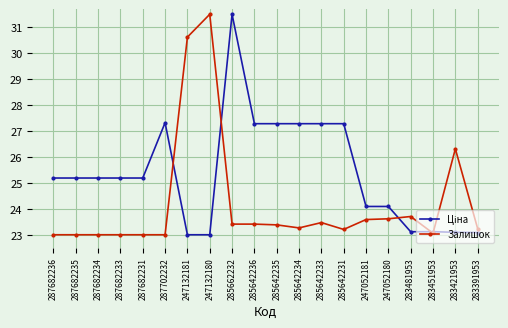

True or false: Залишок has a value of 36.9 at 285662232.

False